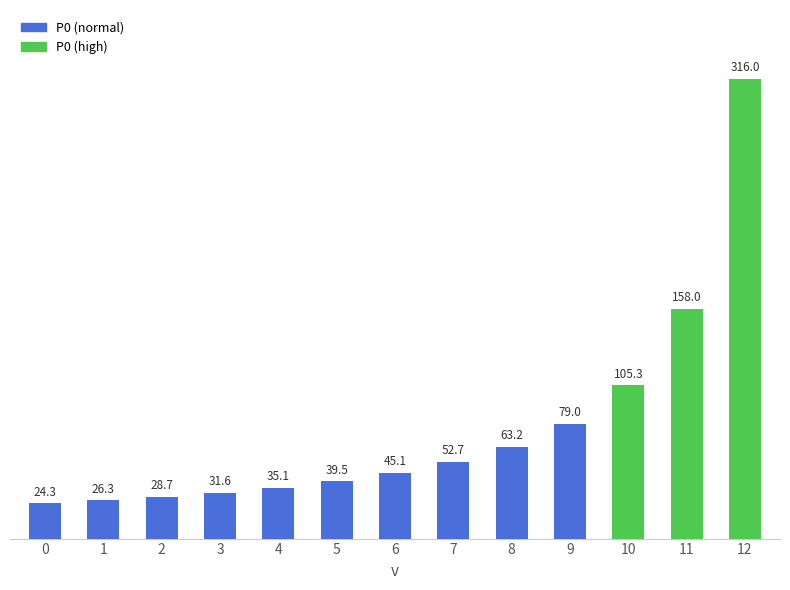

Are the bars grouped side by side (vs. stacked)?

No